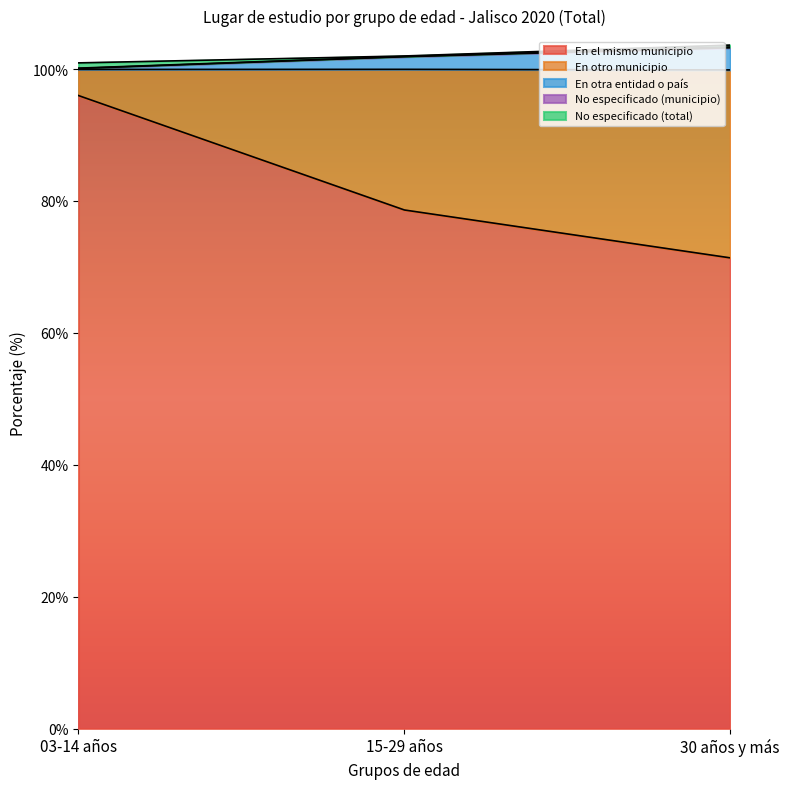

The value of En el mismo municipio at 30 años y más is 102.6. True or false?

False